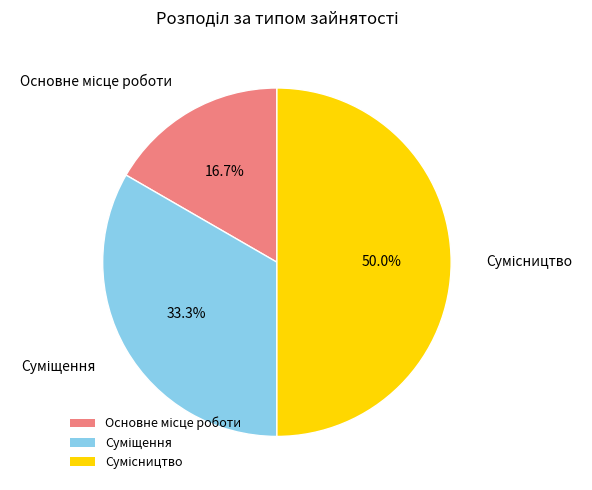

Is the sum of Основне місце роботи and Суміщення greater than half?

No